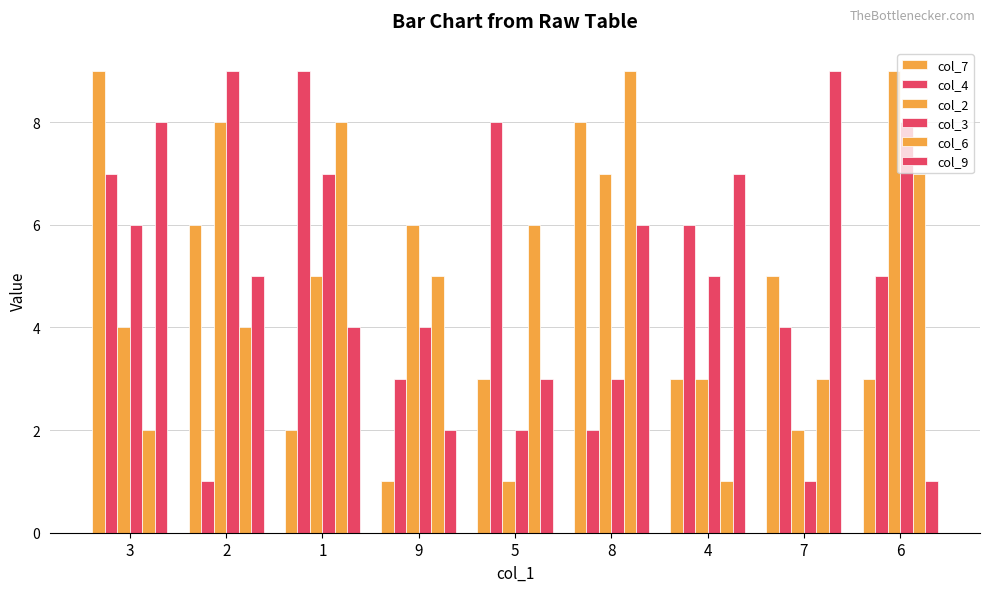

What is the minimum value for col_4?

1